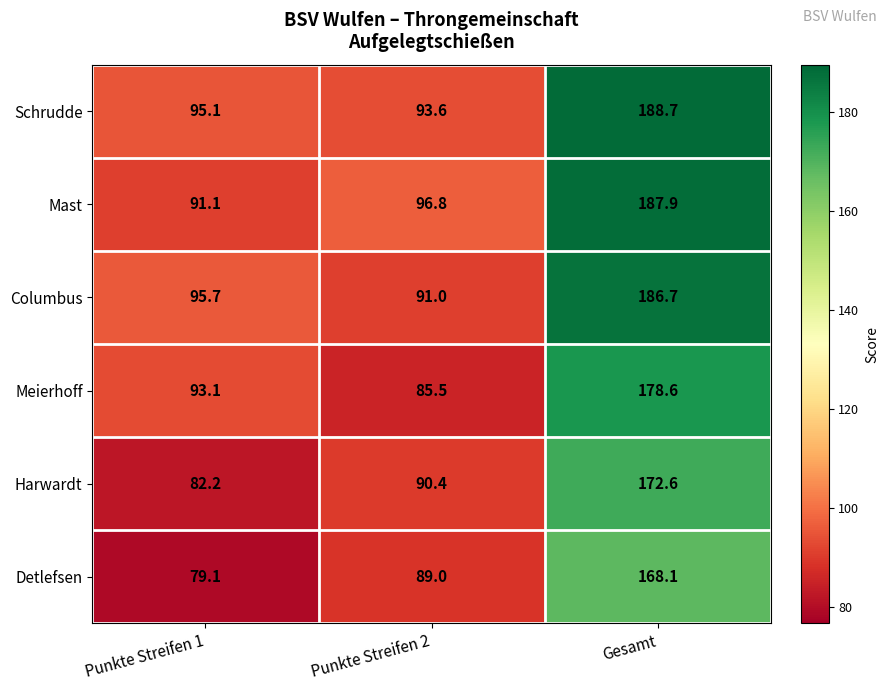

Rank the series at Gesamt from highest to lowest value.

Schrudde, Mast, Columbus, Meierhoff, Harwardt, Detlefsen